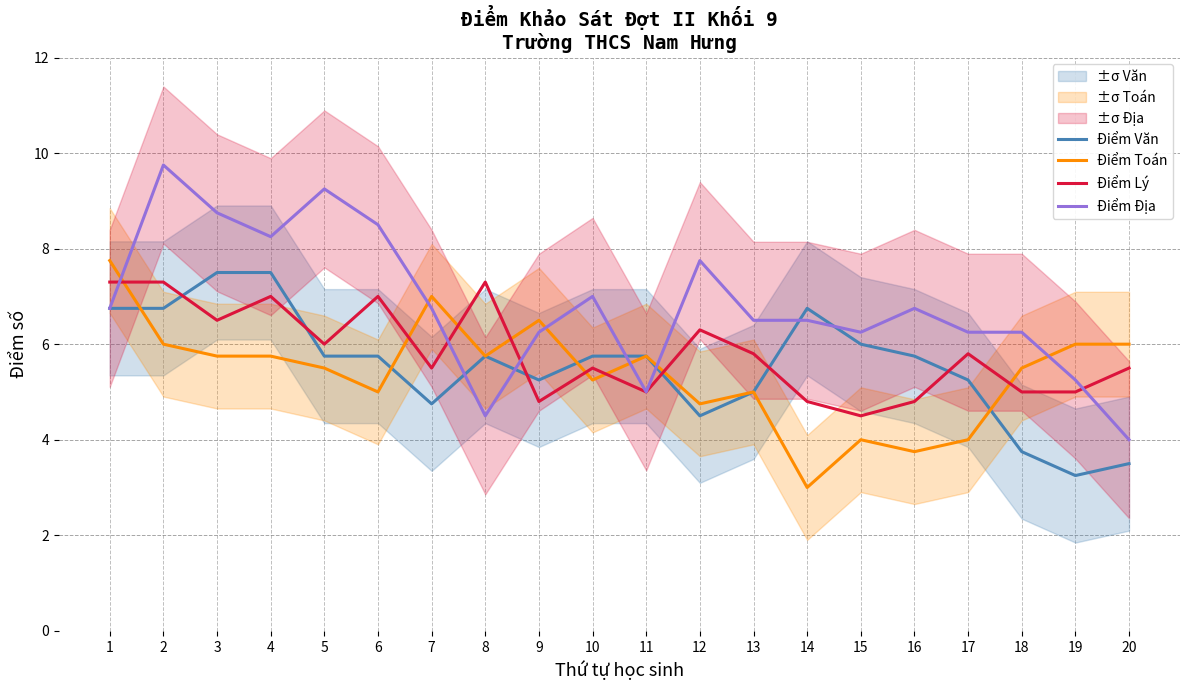

Reading left to right, transcribe all the data shown in this chart.

Điểm Văn: 6.8	6.8	7.5	7.5	5.8	5.8	4.8	5.8	5.2	5.8	5.8	4.5	5.0	6.8	6.0	5.8	5.2	3.8	3.2	3.5
Điểm Toán: 7.8	6.0	5.8	5.8	5.5	5.0	7.0	5.8	6.5	5.2	5.8	4.8	5.0	3.0	4.0	3.8	4.0	5.5	6.0	6.0
Điểm Lý: 7.3	7.3	6.5	7.0	6.0	7.0	5.5	7.3	4.8	5.5	5.0	6.3	5.8	4.8	4.5	4.8	5.8	5.0	5.0	5.5
Điểm Địa: 6.8	9.8	8.8	8.2	9.2	8.5	6.8	4.5	6.2	7.0	5.0	7.8	6.5	6.5	6.2	6.8	6.2	6.2	5.2	4.0